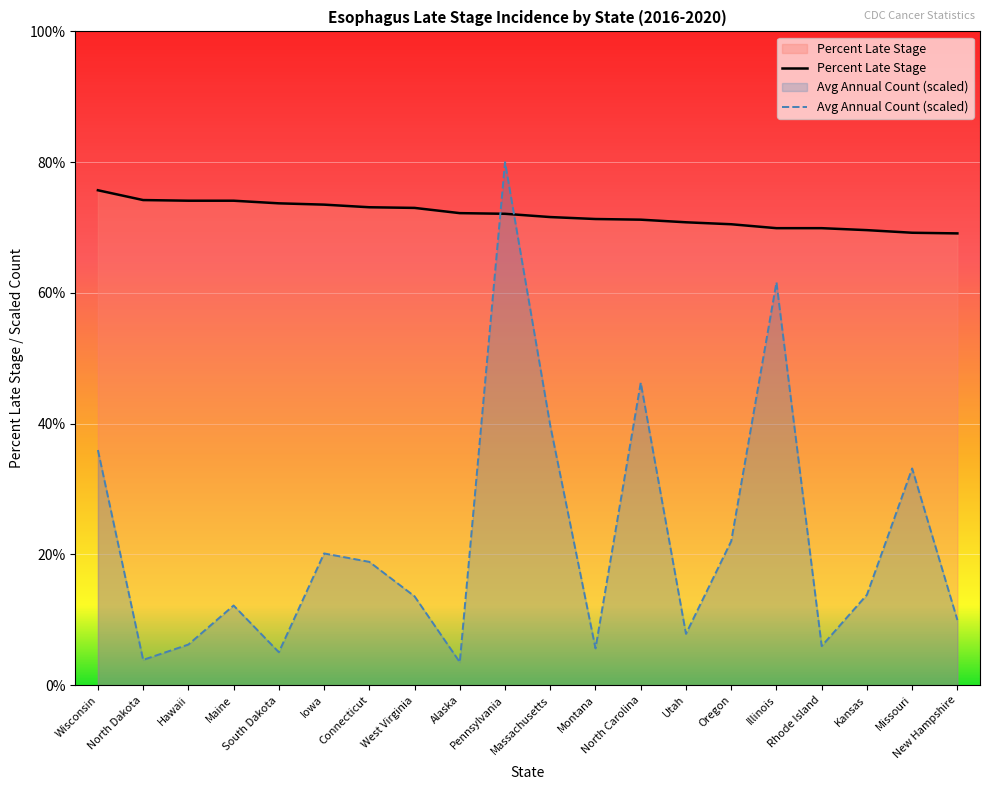

List the labels in order of Percent Late Stage value, largest first.

Wisconsin, North Dakota, Hawaii, Maine, South Dakota, Iowa, Connecticut, West Virginia, Alaska, Pennsylvania, Massachusetts, Montana, North Carolina, Utah, Oregon, Illinois, Rhode Island, Kansas, Missouri, New Hampshire